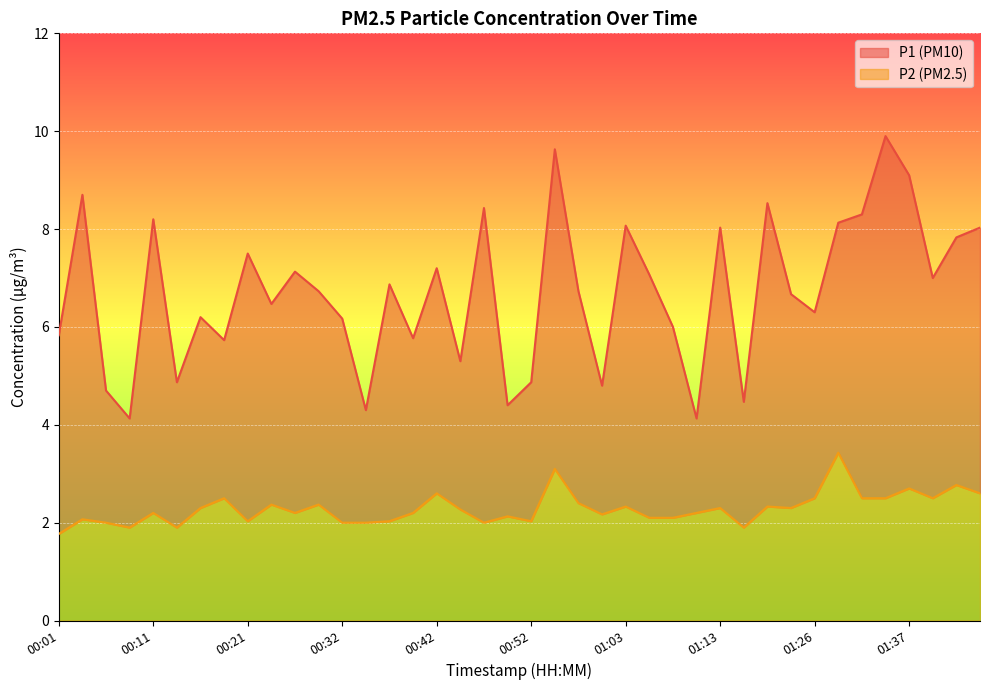

Which series changed the most between 00:32 and 26?

P1 line